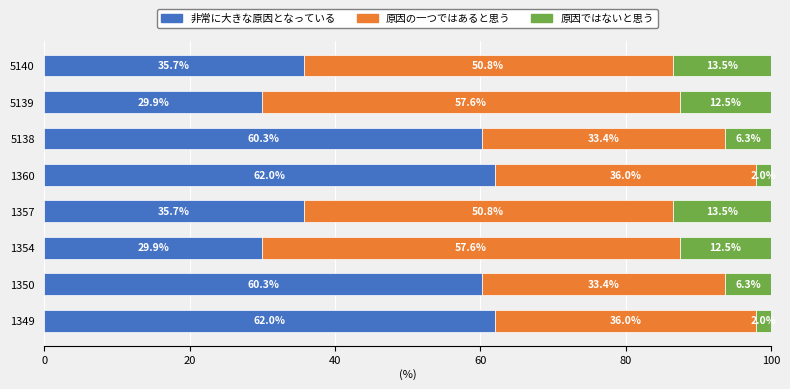

What is the maximum value for 非常に大きな原因となっている?

62.0